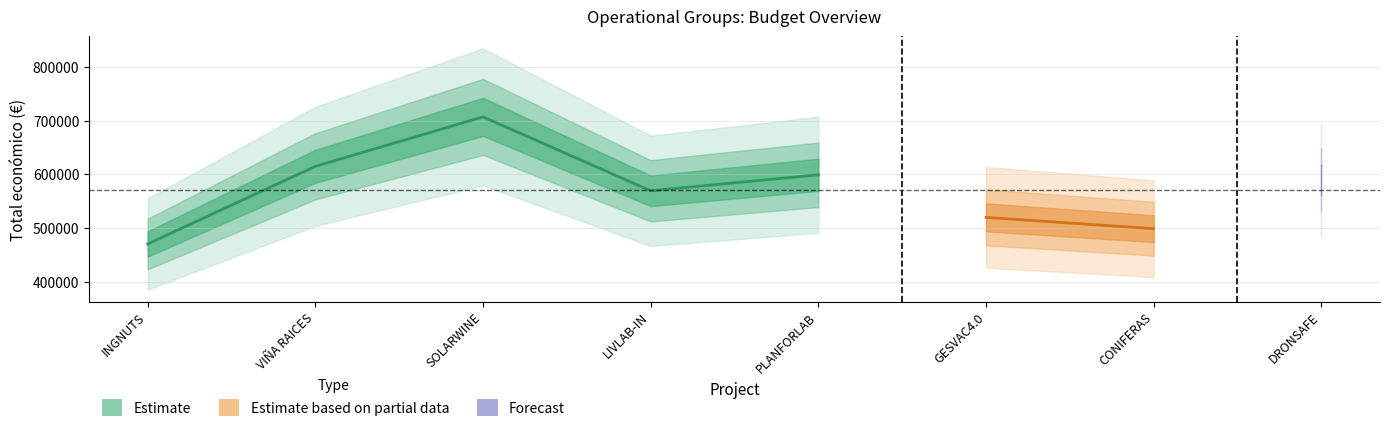

What is the label of the 3rd point from the right?

GESVAC4.0